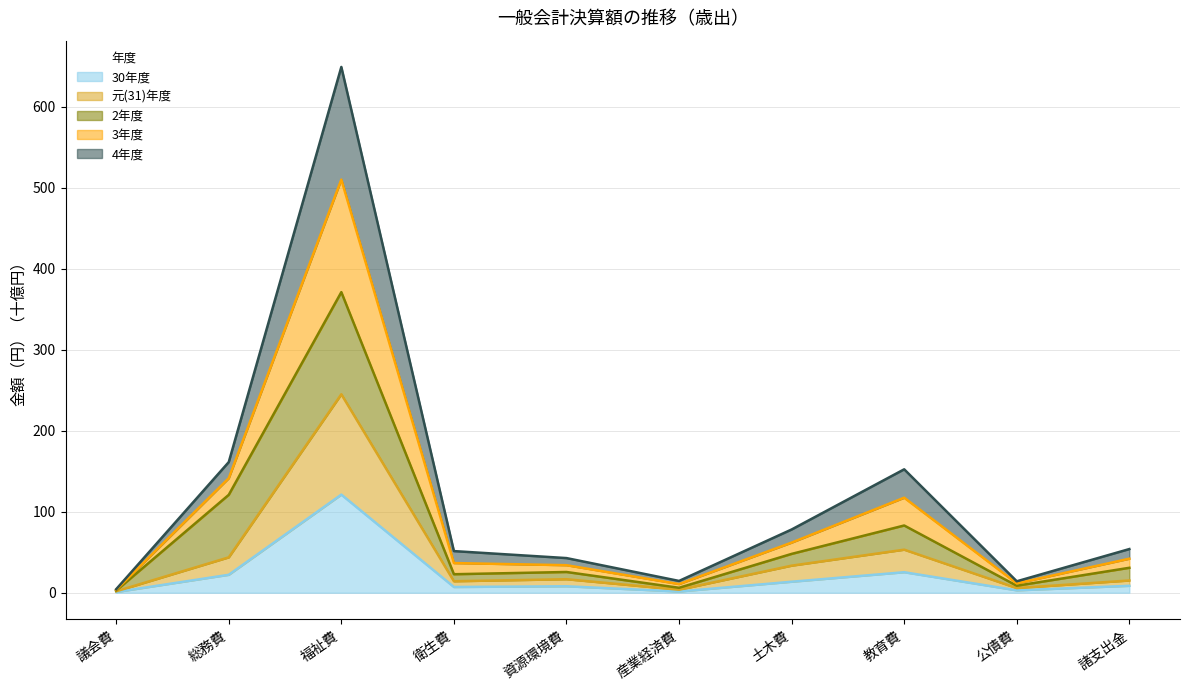

At which category is the sum across all series the highest?

福祉費